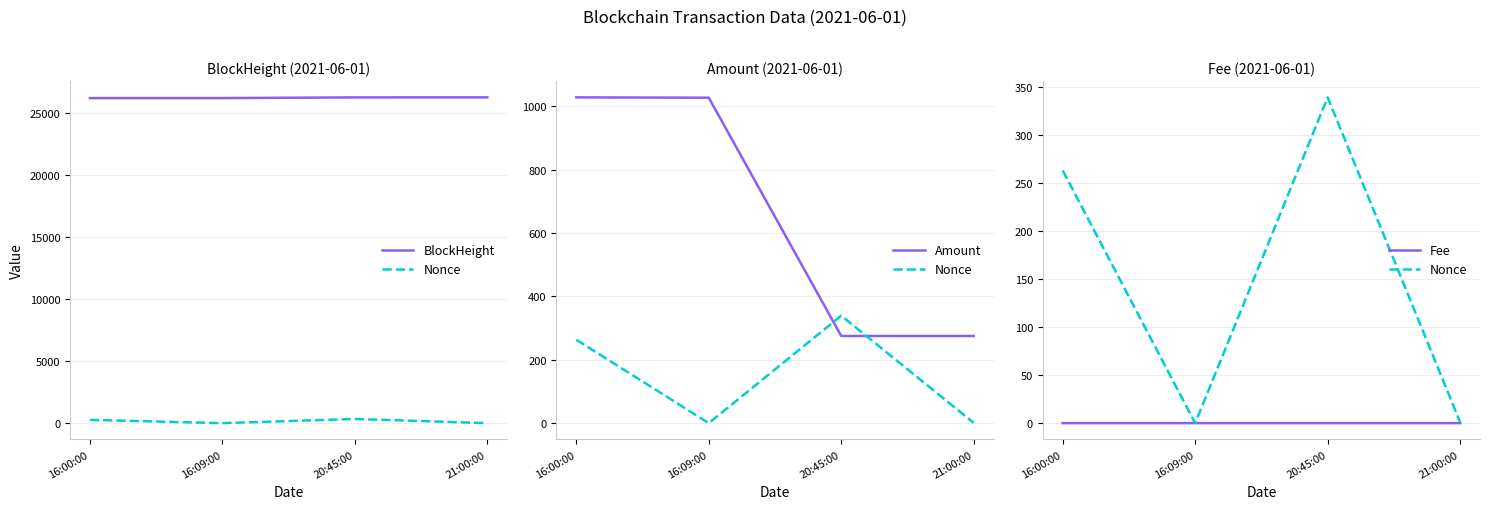

What position from the right is 21:00:00?

1